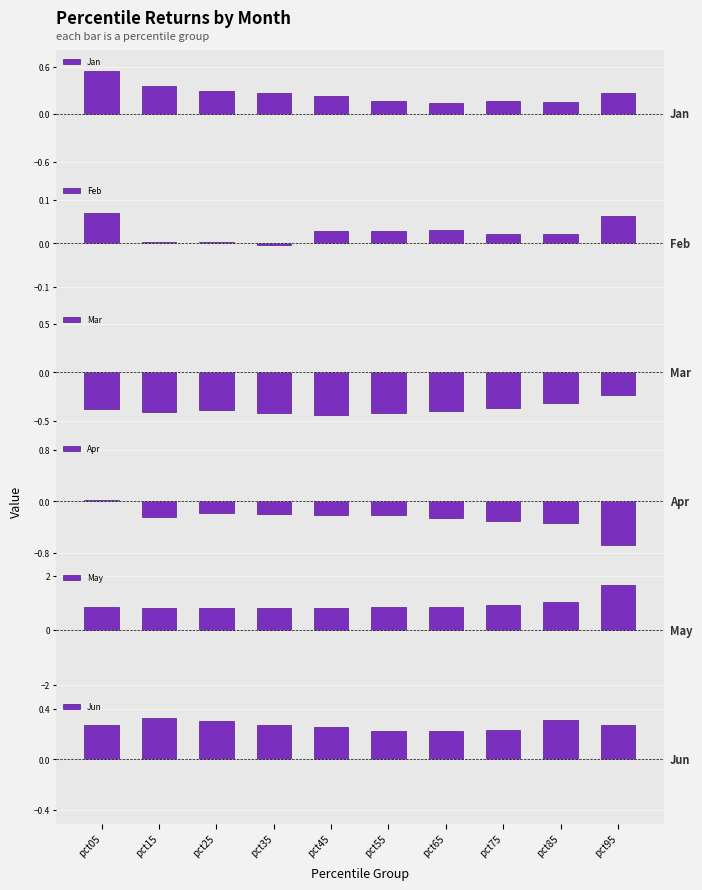

Rank the categories by Mar value from highest to lowest.

pct95, pct85, pct75, pct05, pct25, pct65, pct15, pct35, pct55, pct45